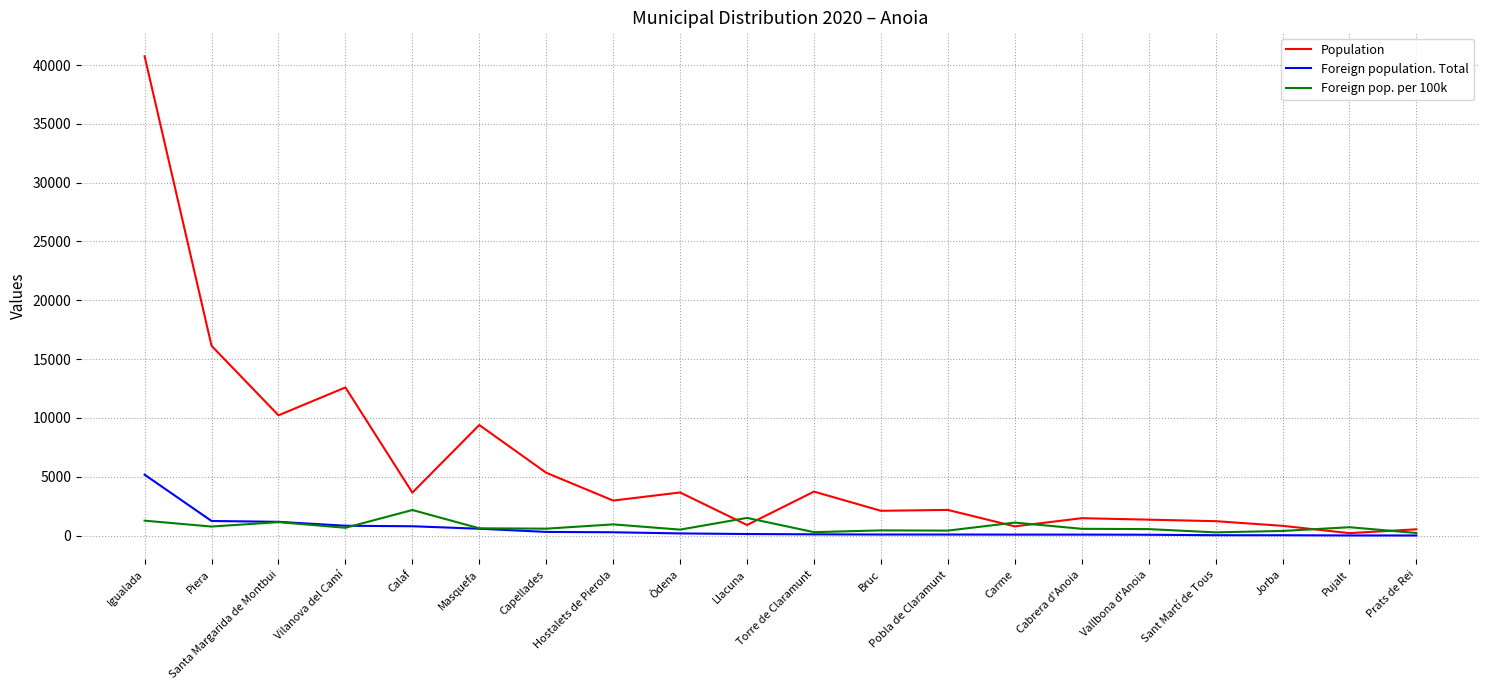

What is the approximate value of Foreign population. Total at Santa Margarida de Montbui?

1173